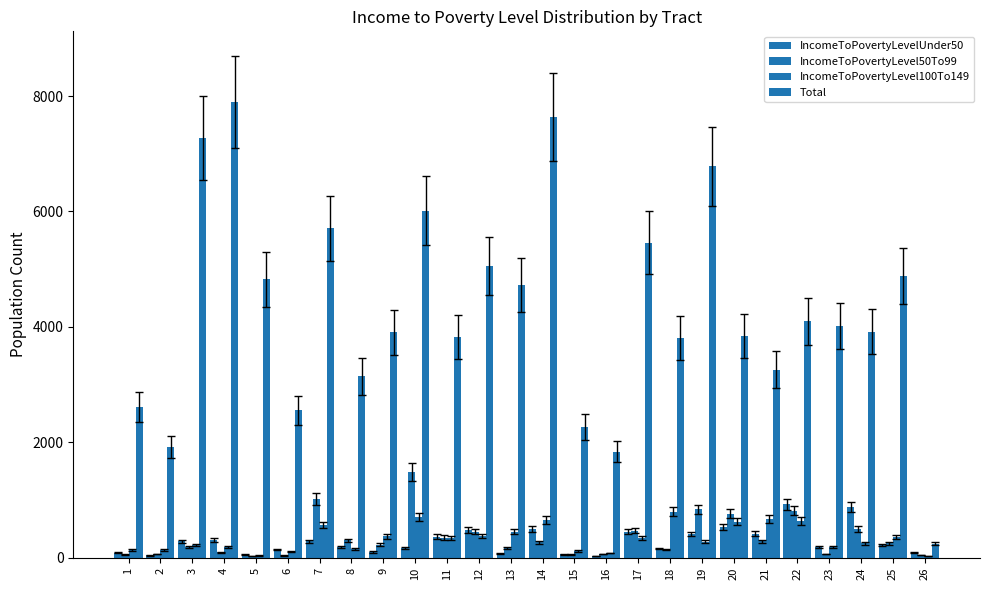

Reading left to right, list all the values displayed in this chart.

IncomeToPovertyLevelUnder50: 90	40	285	307	61	146	284	179	99	165	368	483	68	495	57	26	454	161	412	538	416	929	184	883	223	87
IncomeToPovertyLevel50To99: 57	66	189	95	33	42	1013	301	226	1485	351	451	170	266	57	65	472	143	837	764	283	815	64	502	250	45
IncomeToPovertyLevel100To149: 133	139	223	193	39	104	567	156	370	711	336	372	451	653	115	83	344	801	277	622	675	640	182	251	362	26
Total: 2615	1915	7278	7897	4824	2554	5705	3141	3907	6013	3828	5056	4729	7639	2264	1837	5459	3809	6781	3839	3261	4095	4014	3920	4887	246